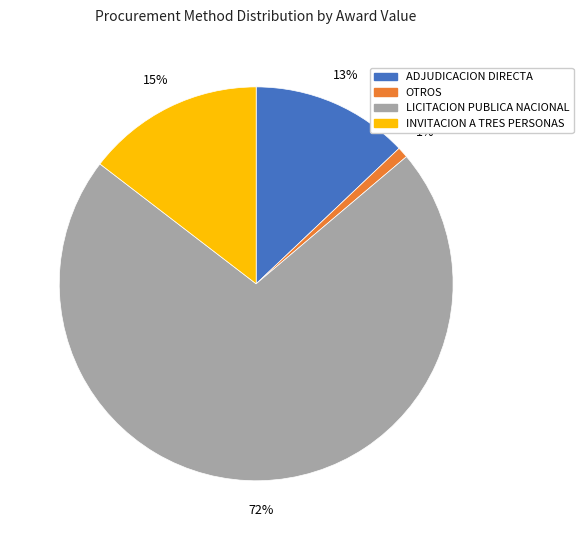

Rank the categories by value from highest to lowest.

LICITACION PUBLICA NACIONAL, INVITACION A TRES PERSONAS, ADJUDICACION DIRECTA, OTROS